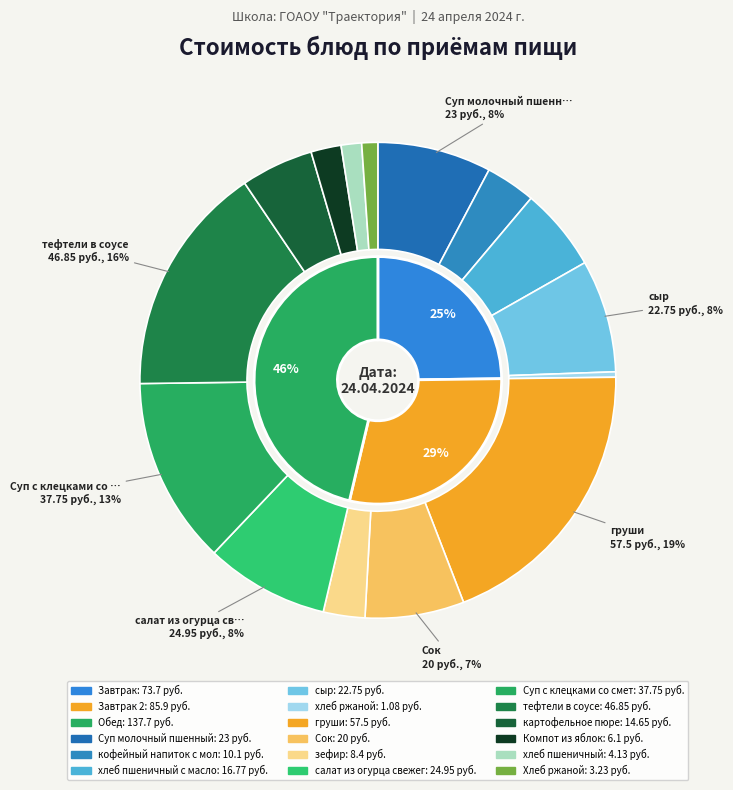

How many slices are in this pie chart?

15